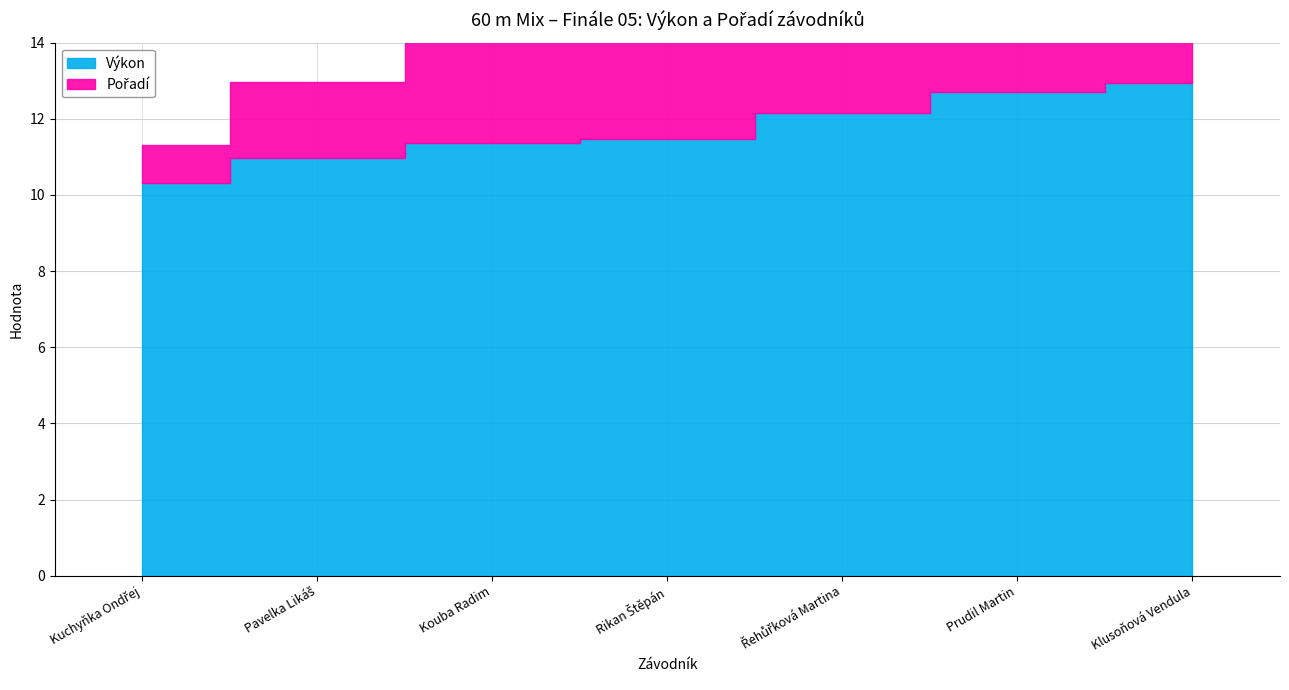

Rank the series by their average value, from lowest to highest.

Pořadí, Výkon